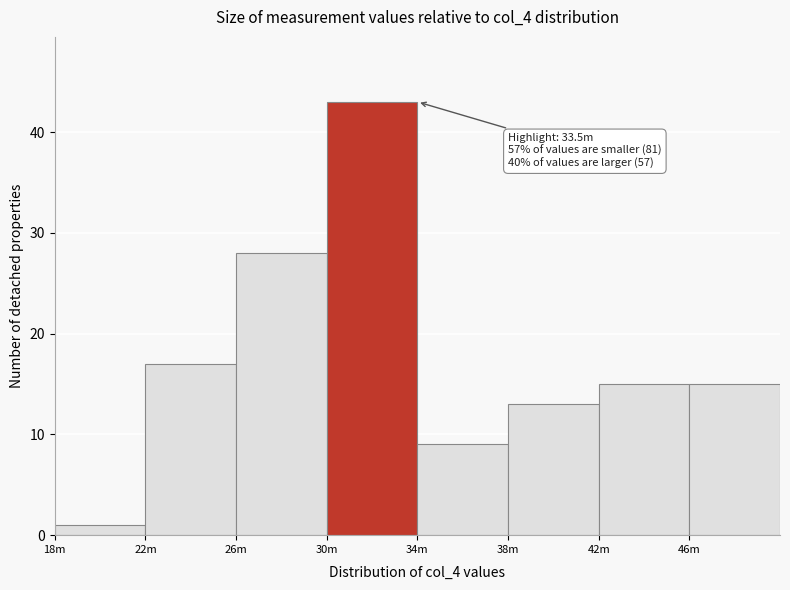

Reading right to left, extract all data points from this chart.

46m=15	42m=15	38m=13	34m=9	30m=43	26m=28	22m=17	18m=1